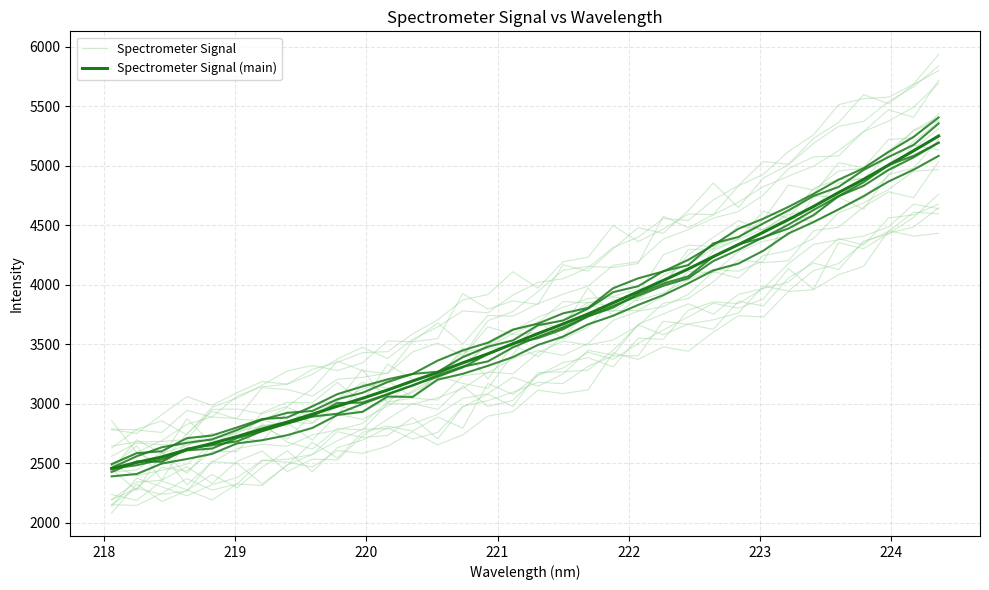

Reading right to left, list all the values displayed in this chart.

Spectrometer Signal: 4433.3	4409.8	4455.7	4155.8	4085.3	3960.1	3943.5	3730.2	3741.1	3602.5	3442.4	3478.9	3373.7	3429.0	3117.4	3086.1	3114.6	2934.4	2897.7	2739.7	2654.8	2765.6	2643.8	2584.1	2607.6	2468.4	2510.7	2525.7	2326.1	2275.6	2372.1	2248.6	2146.3	2151.9
Spectrometer Signal (main): 5251.5	5127.1	5006.9	4886.5	4775.7	4658.9	4548.9	4442.9	4338.1	4238.0	4133.8	4037.5	3942.4	3849.5	3754.9	3671.6	3591.1	3505.0	3420.5	3344.9	3263.8	3192.1	3116.3	3046.7	2980.6	2912.9	2847.0	2788.9	2725.5	2666.9	2615.6	2553.5	2507.7	2455.1